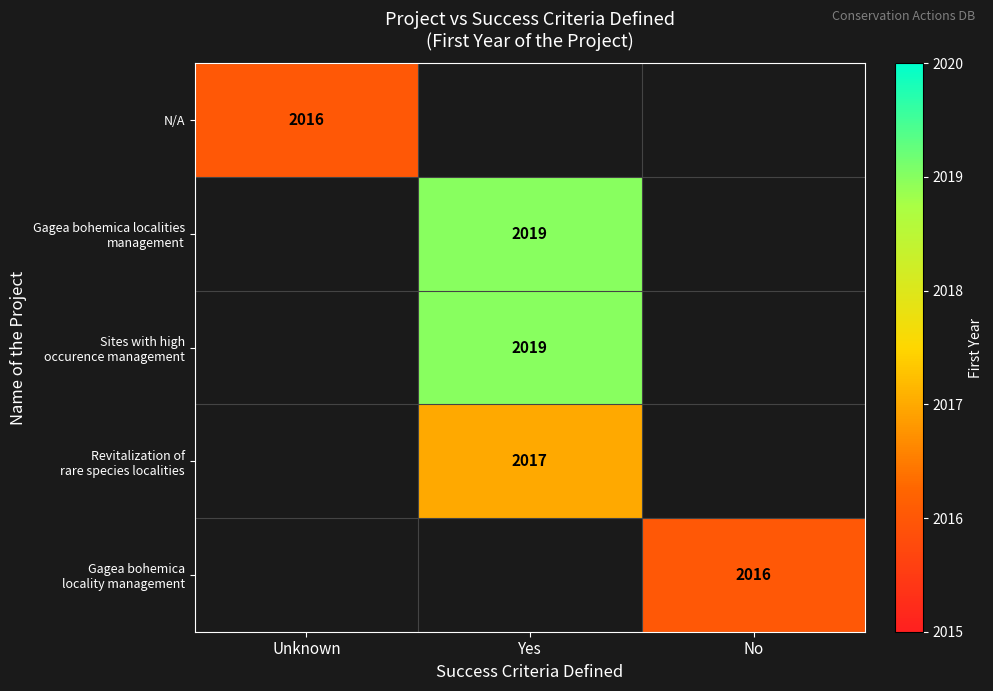

Is it true that N/A equals 1112 at Unknown?

False